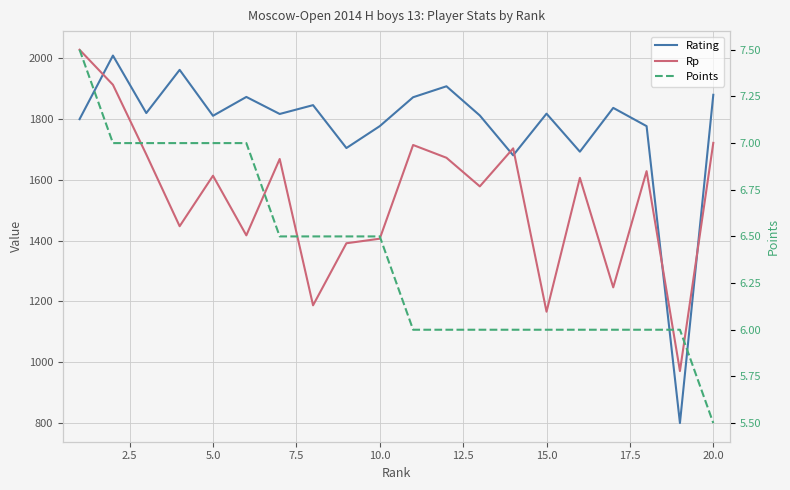

How many interior local peaks does the Rating series have?

7